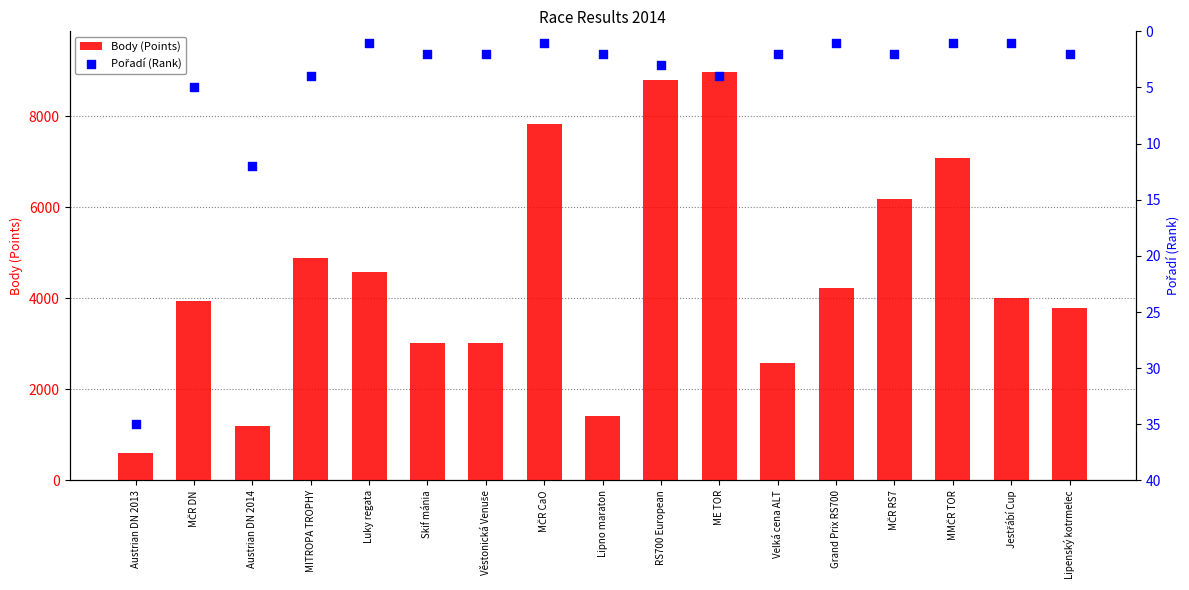

What is the total value across all series at Velká cena ALT?

2582